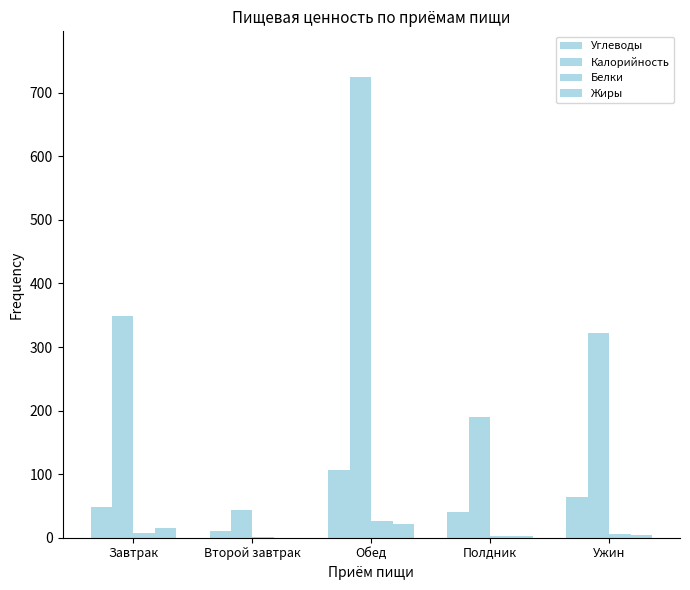

List the labels in order of Жиры value, smallest first.

Второй завтрак, Полдник, Ужин, Завтрак, Обед